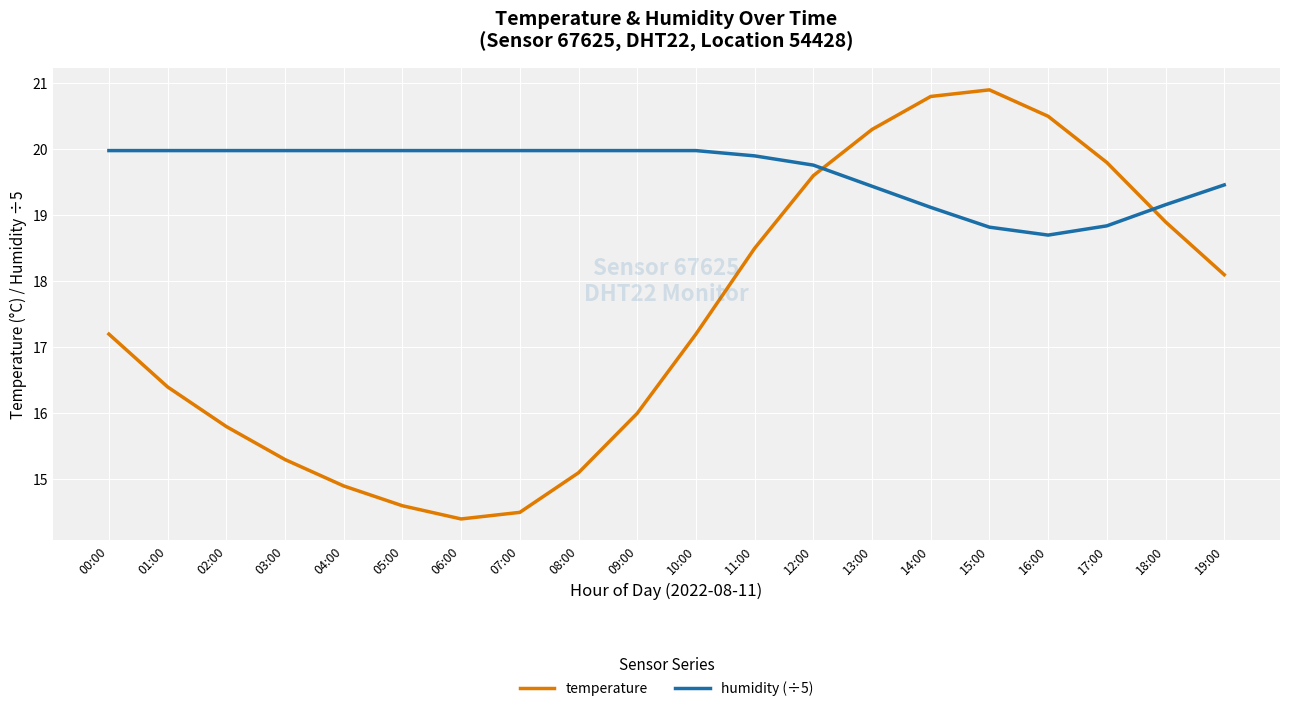

What is the difference between the maximum and minimum values in the temperature series?

6.5